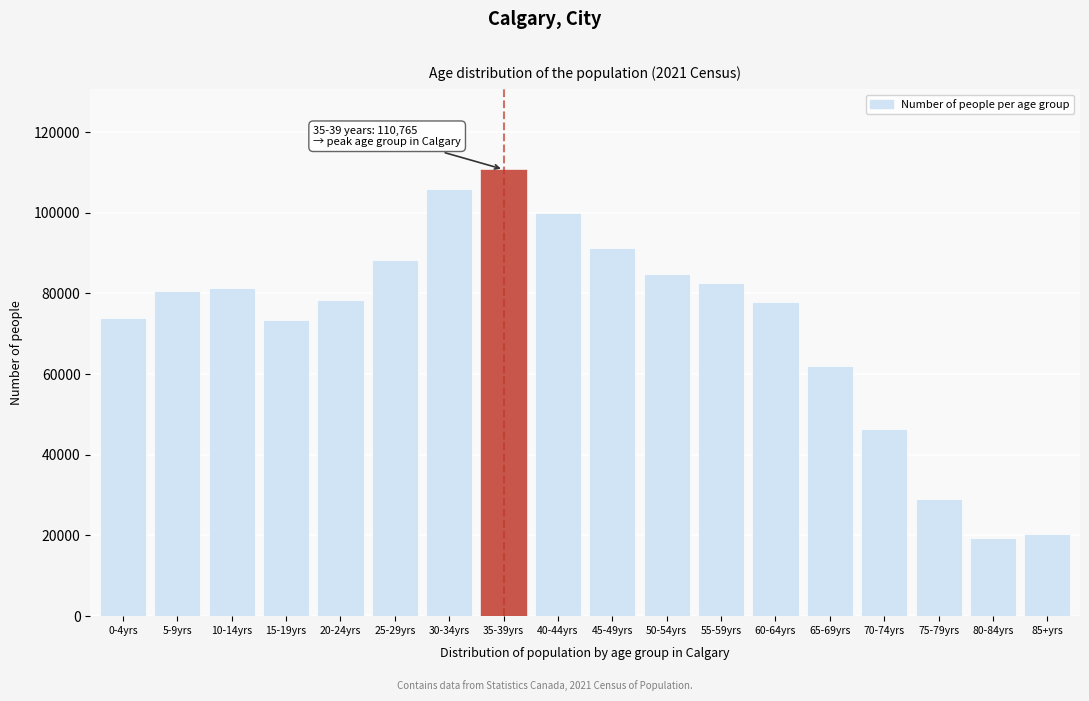

What is the change in value from 25-29yrs to 35-39yrs?

+22380